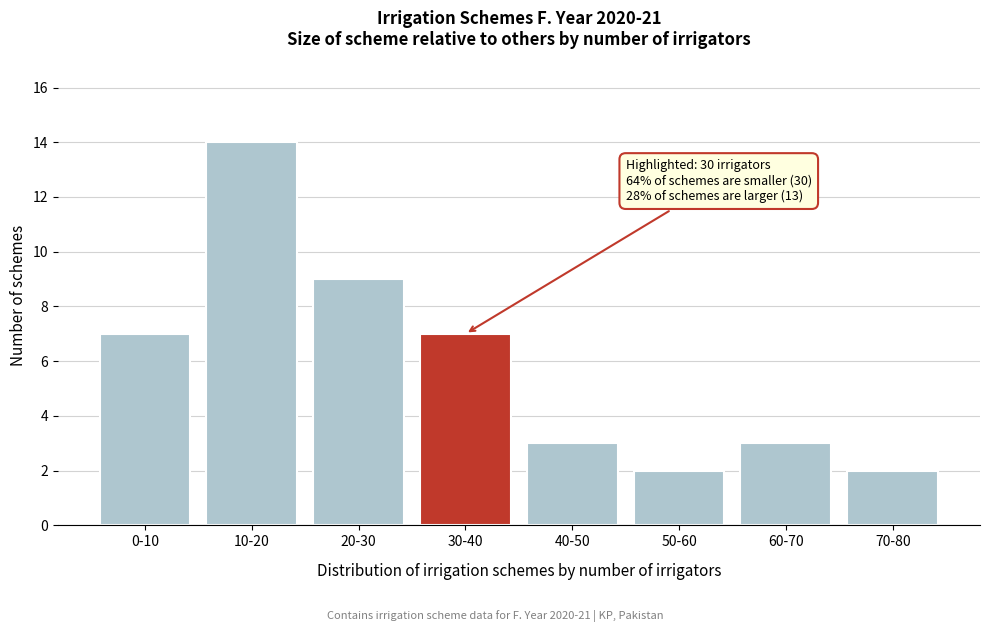

Reading left to right, list all the values displayed in this chart.

0-10=7	10-20=14	20-30=9	30-40=7	40-50=3	50-60=2	60-70=3	70-80=2